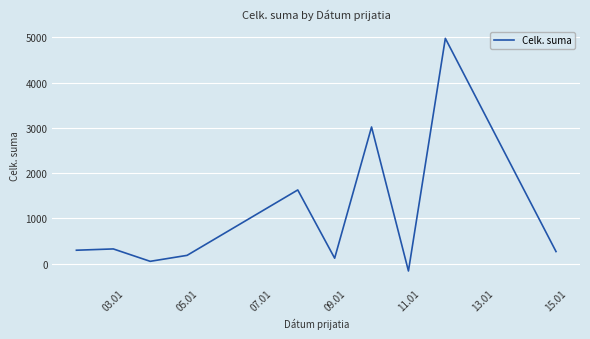

What is the minimum value shown in the chart?

-163.5